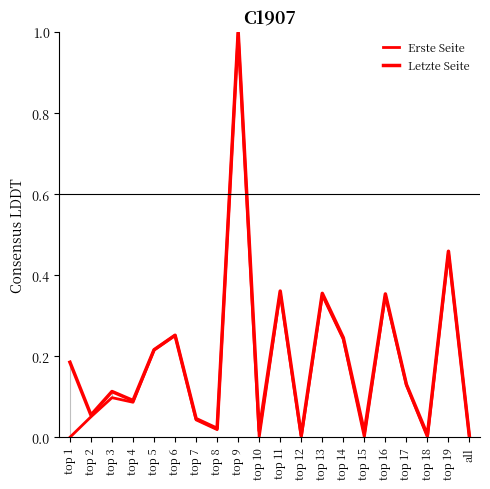

Does the chart have visible grid lines?

No